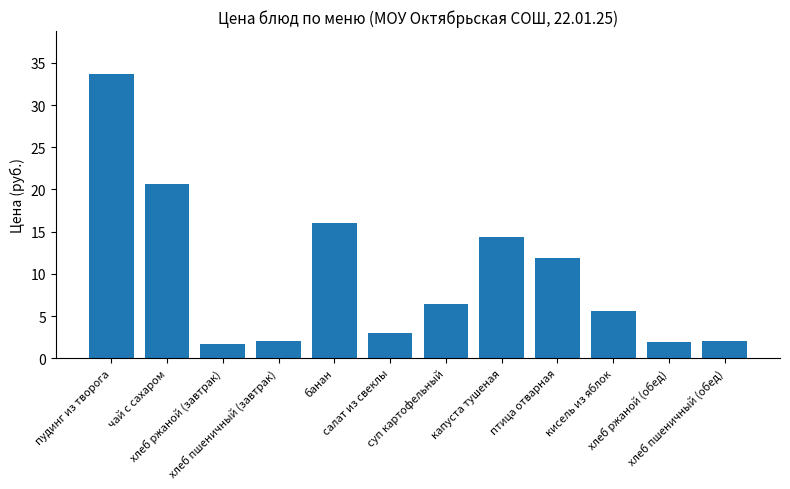

Which has a higher value, пудинг из творога or хлеб пшеничный (обед)?

пудинг из творога